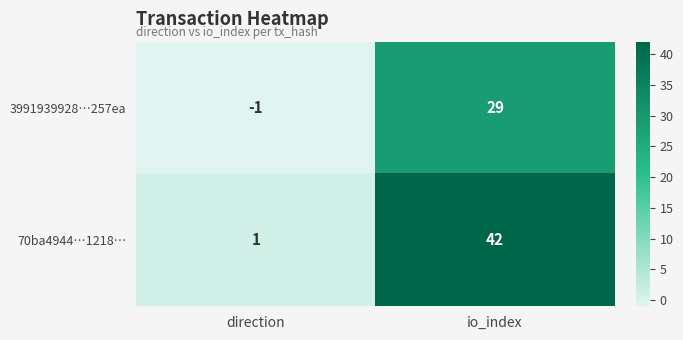

Which category has the lowest value in the 3991939928…257ea series?

direction